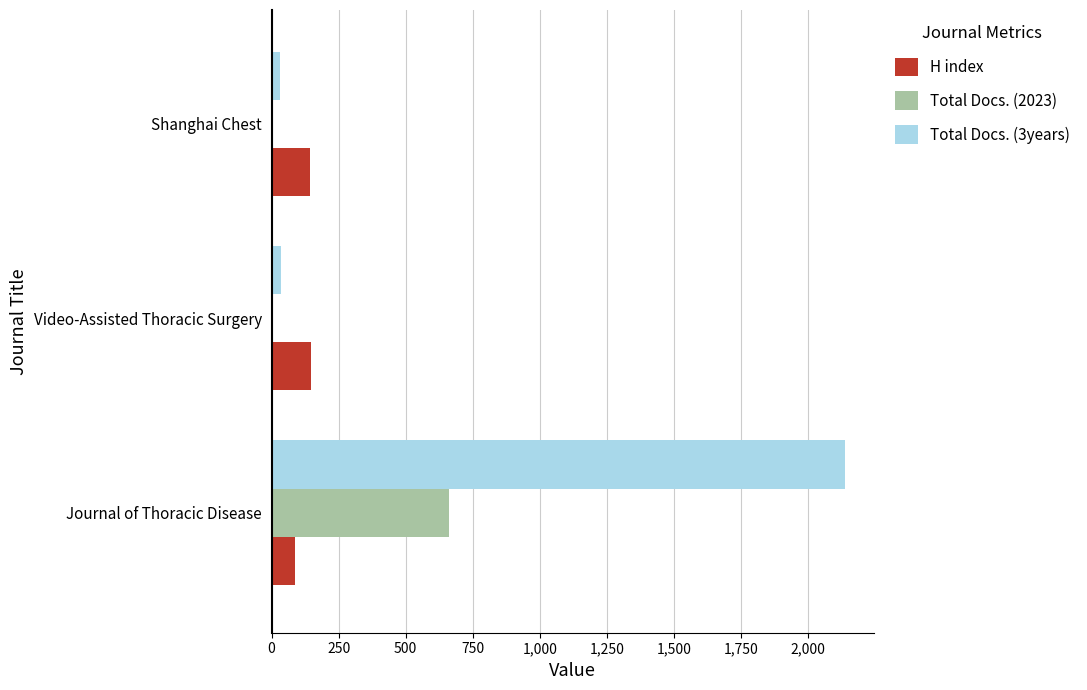

What is the greatest value displayed?

2138